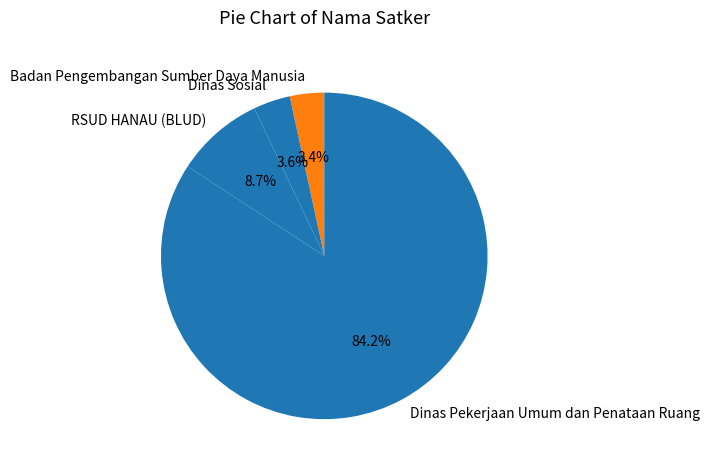

Which slice is the largest?

Dinas Pekerjaan Umum dan Penataan Ruang